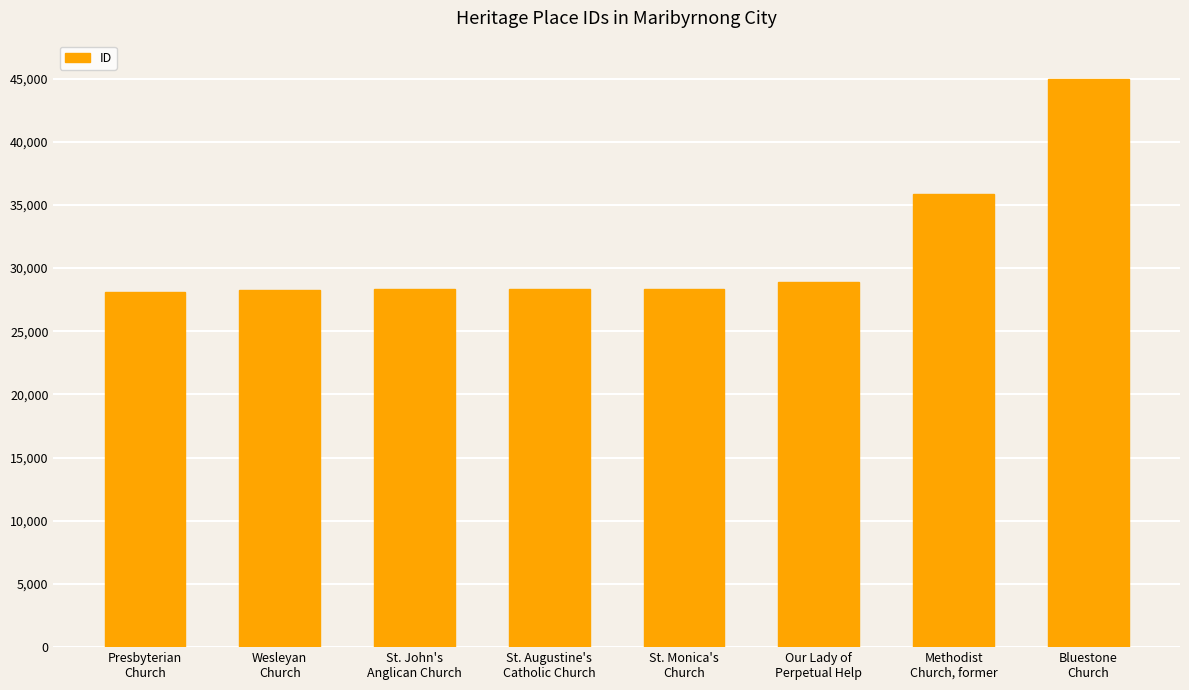

What is the label of the 5th bar from the right?

St. Augustine's
Catholic Church